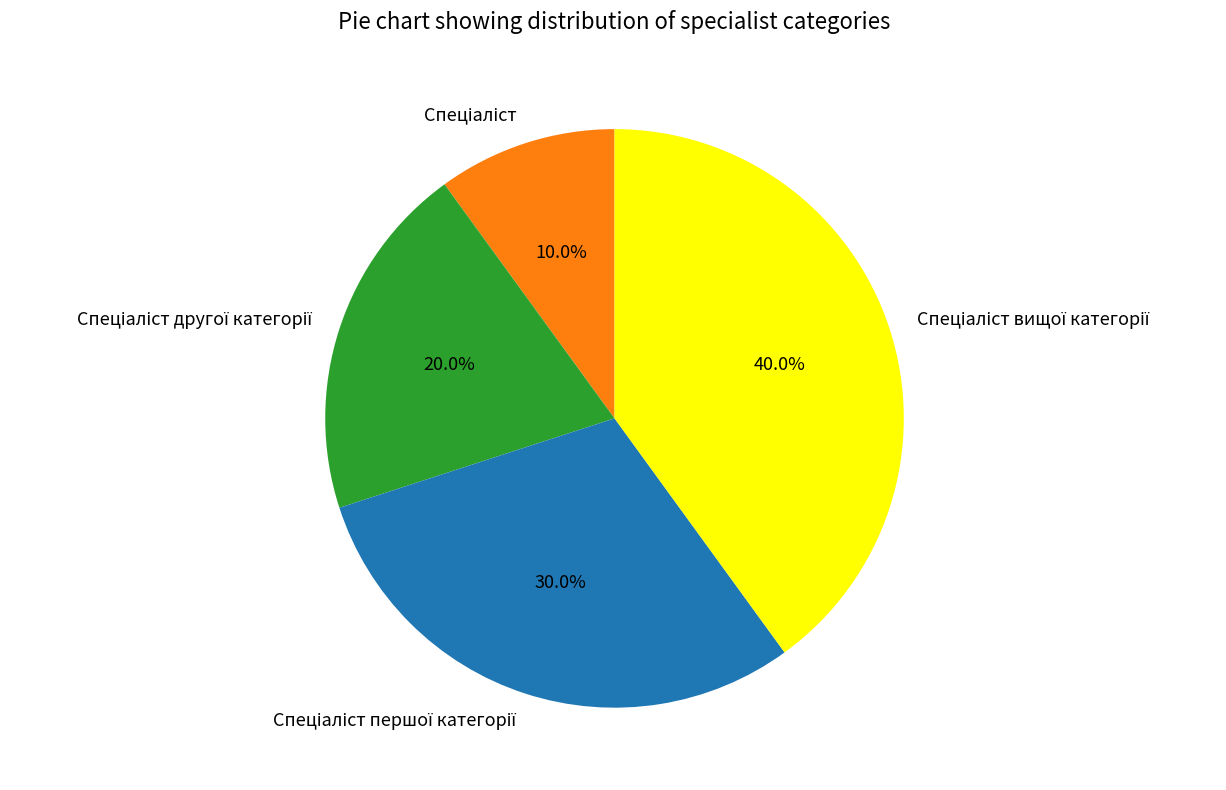

How many segments does this pie chart have?

4